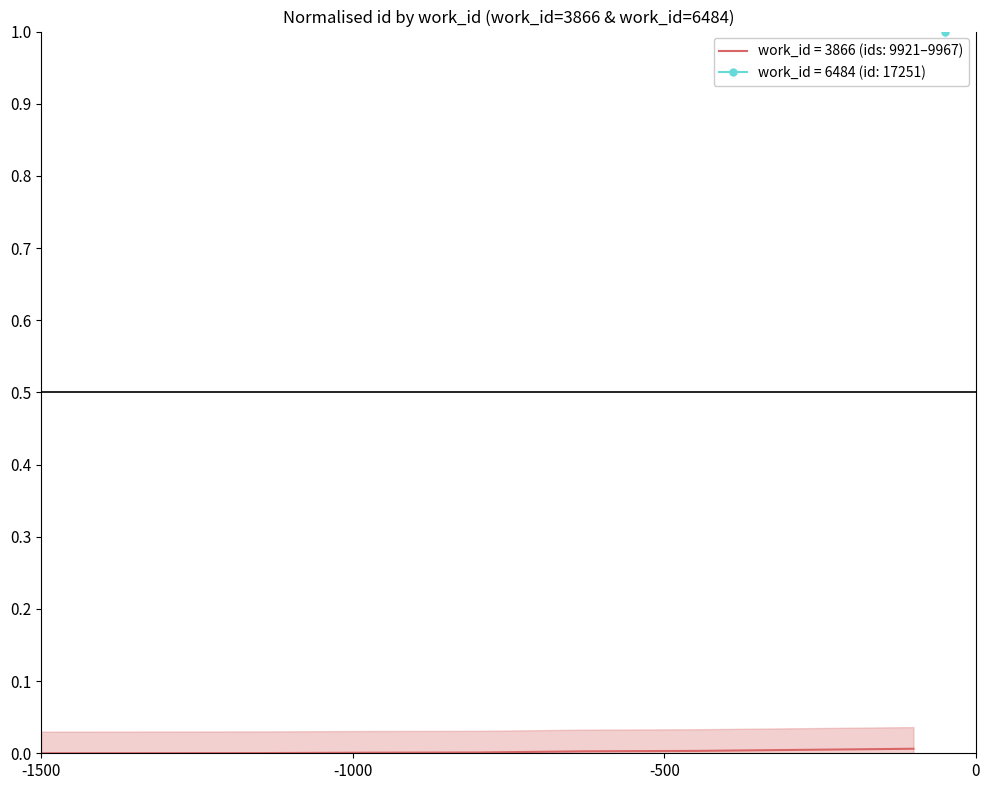

True or false: the data shows 0.0 at -1500.

False